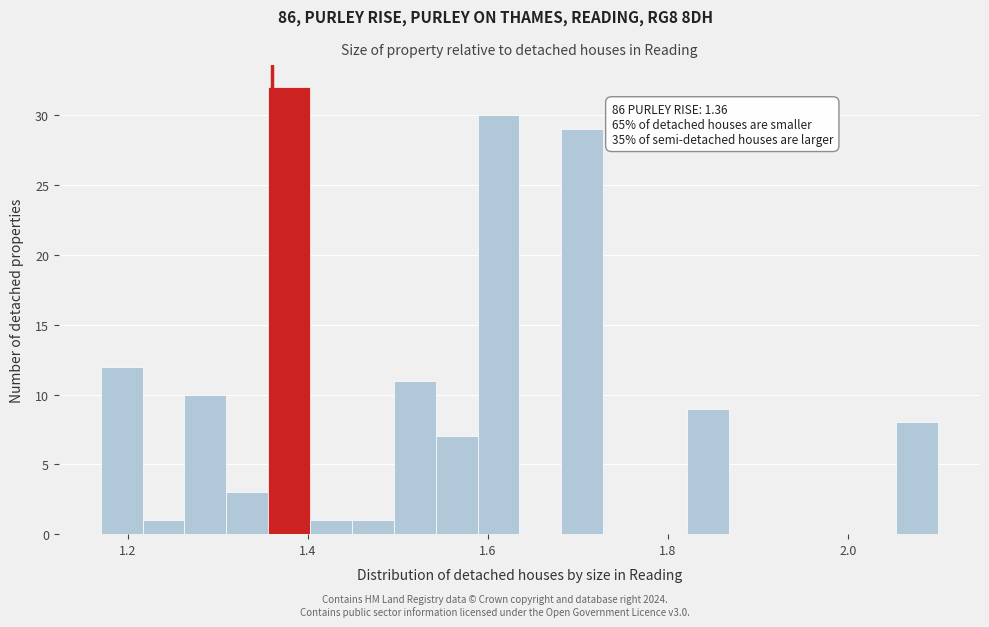

Read against the x-axis, roughly where is the centre of the tallest bar?

1.38